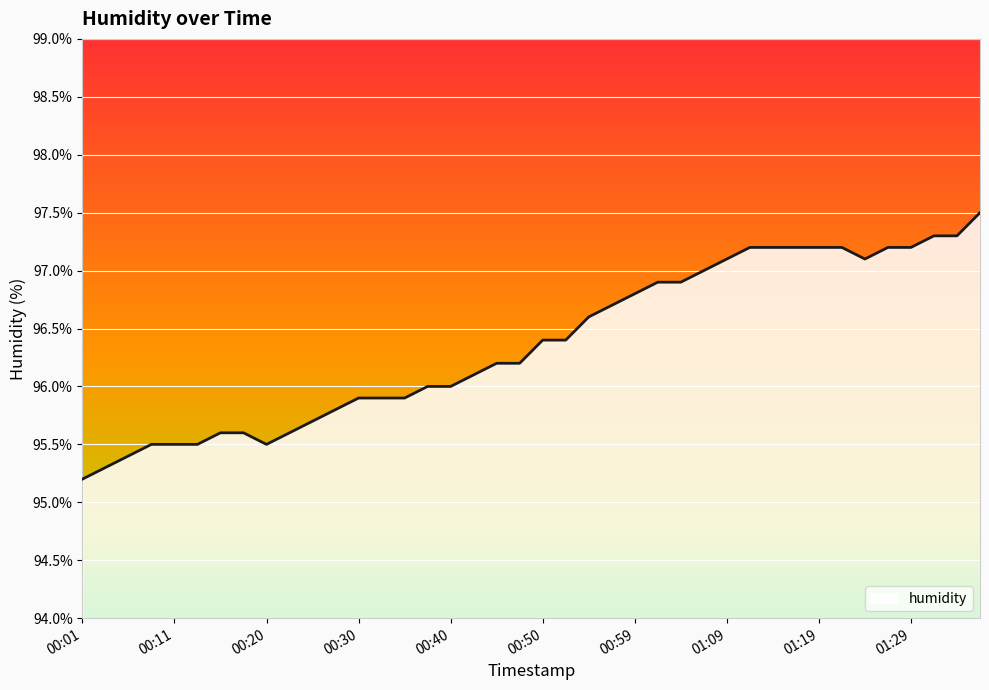

What is the difference between the maximum and minimum values?

2.3